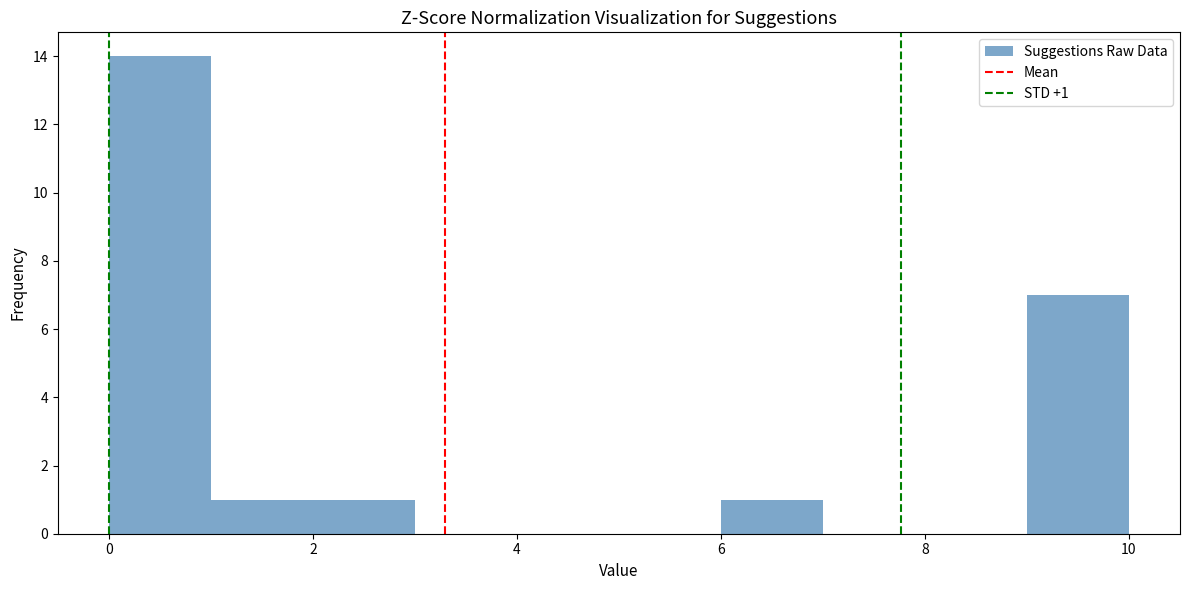

Over which range of the x-axis is the bar tallest?

0 to 1